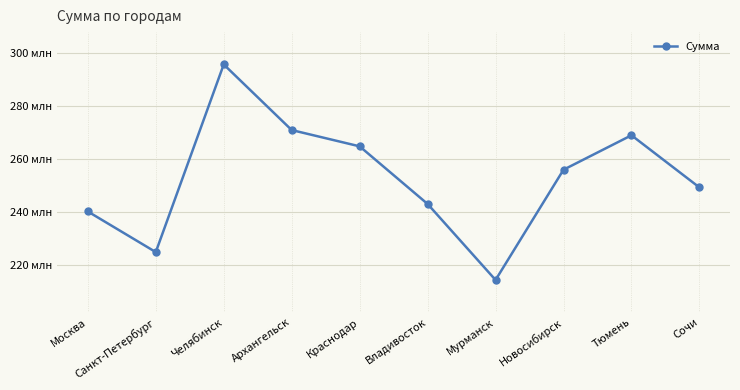

What is the minimum value shown in the chart?

214483982